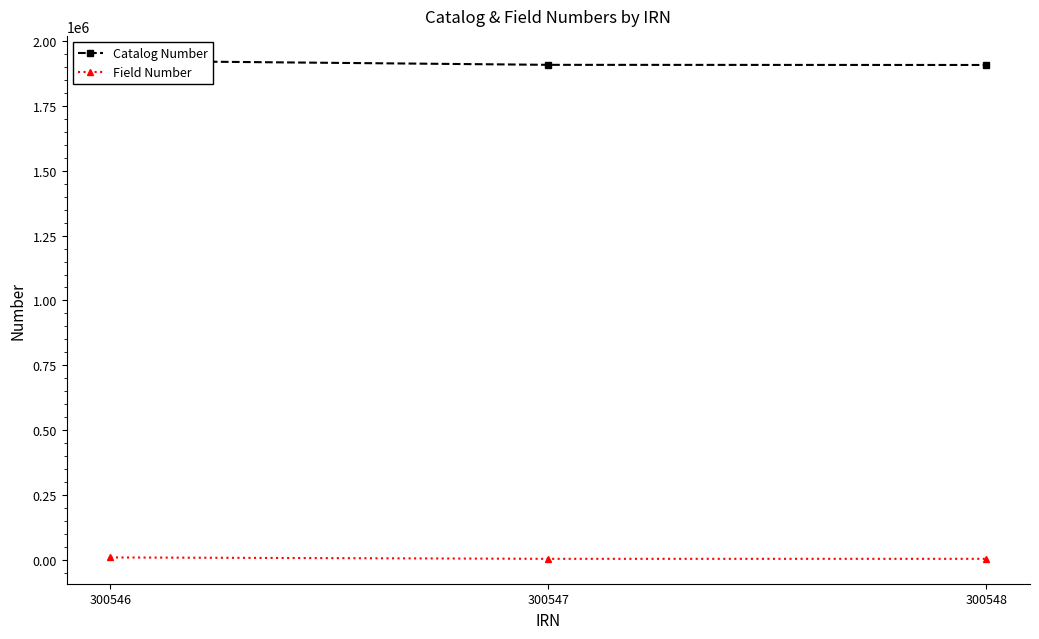

What is the sum of the Catalog Number values at 300547 and 300548?

3815001